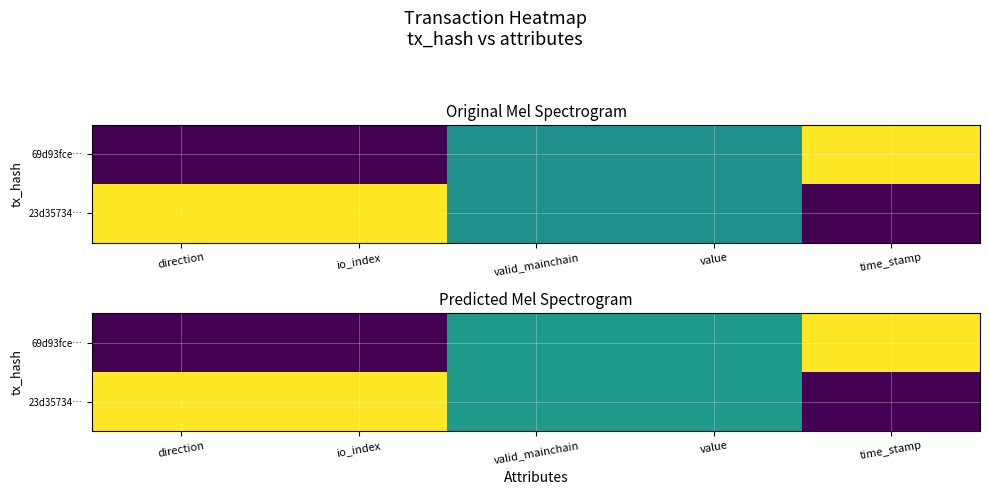

The 23d35734… series shows 0.4 at io_index. True or false?

False